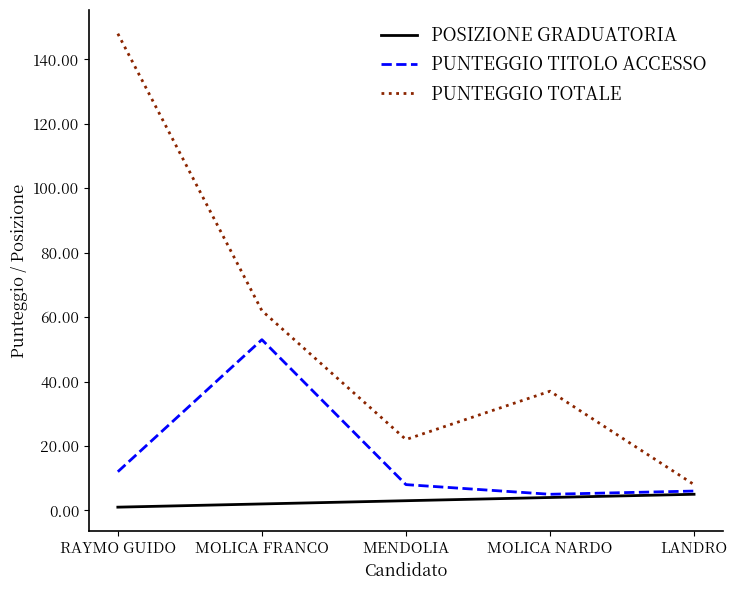

Which series has the widest spread of values?

PUNTEGGIO TOTALE